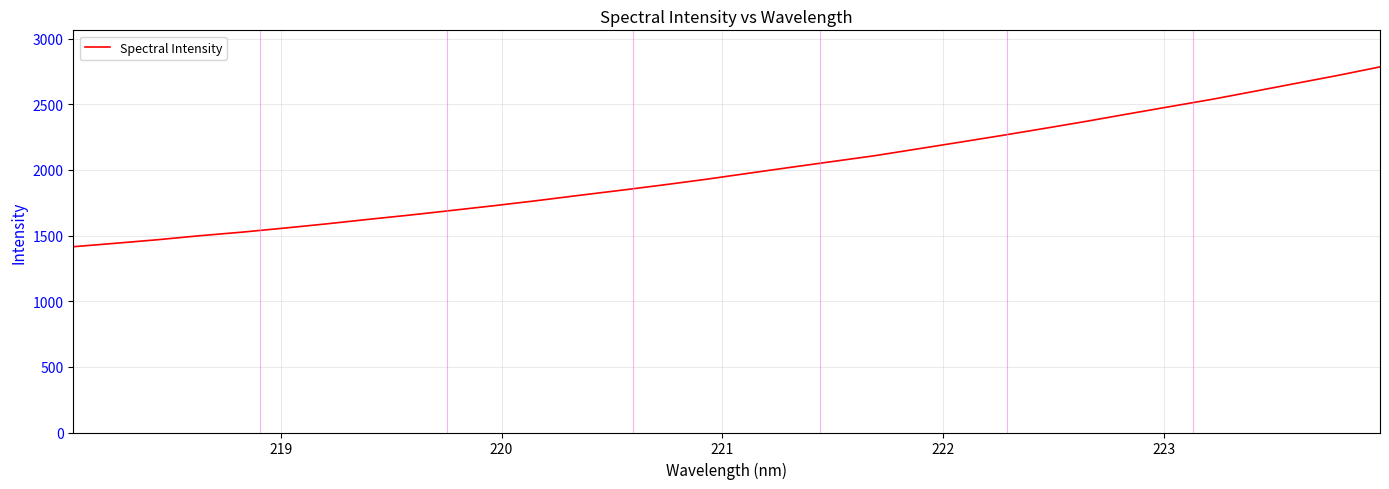

What is the difference between the maximum and minimum values?

1369.3